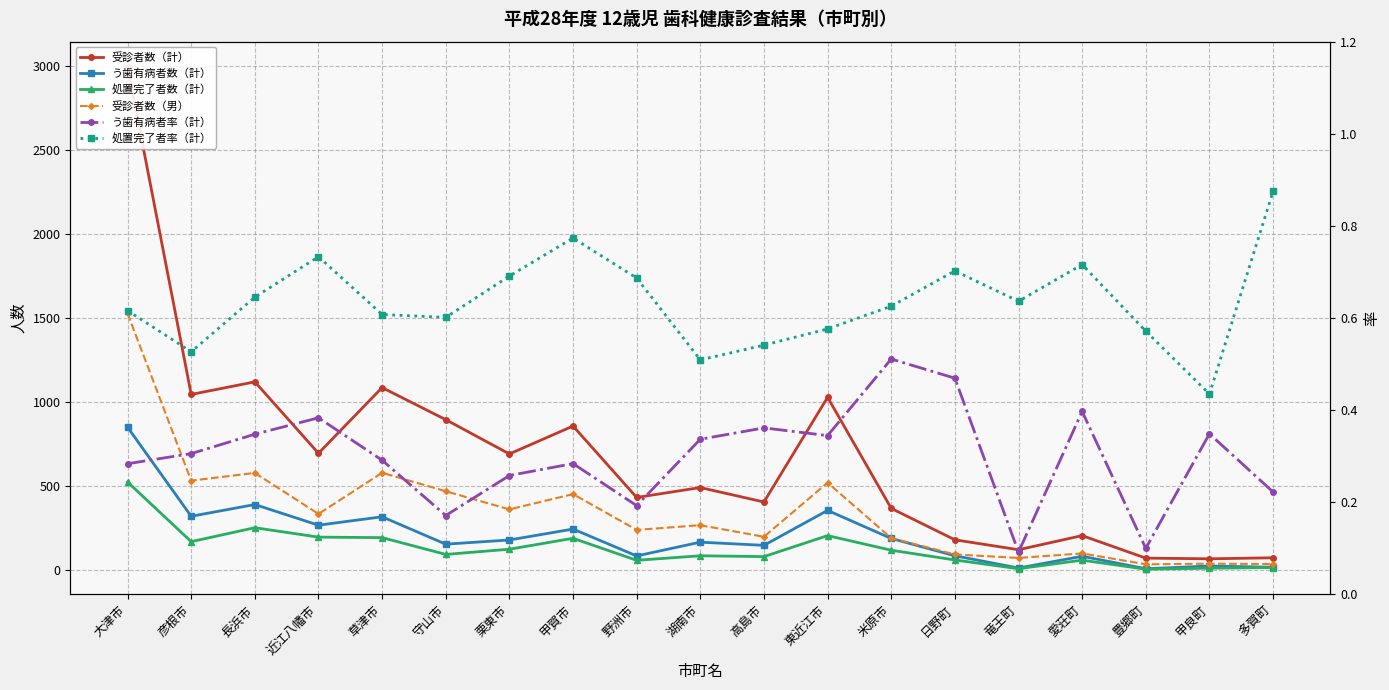

What is the lowest value of the う歯有病者数（計） series?

7.0